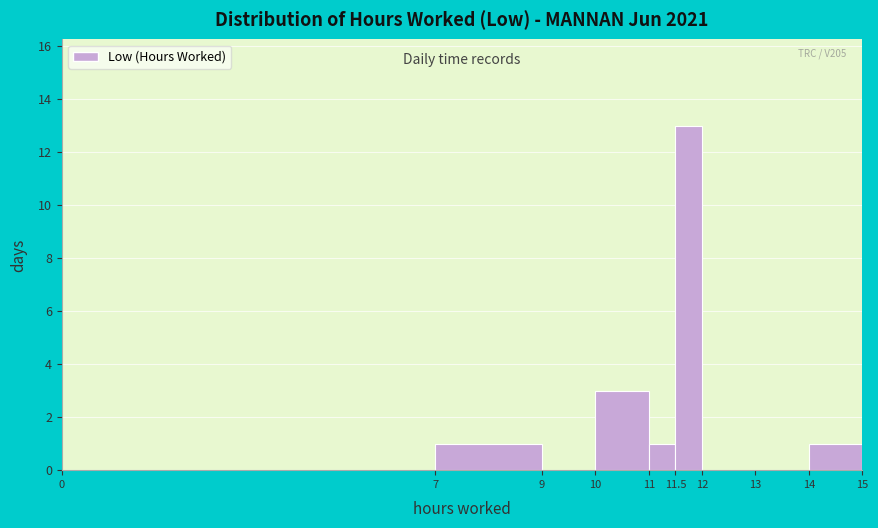

Which range on the x-axis has the tallest bar?

11.5 to 12